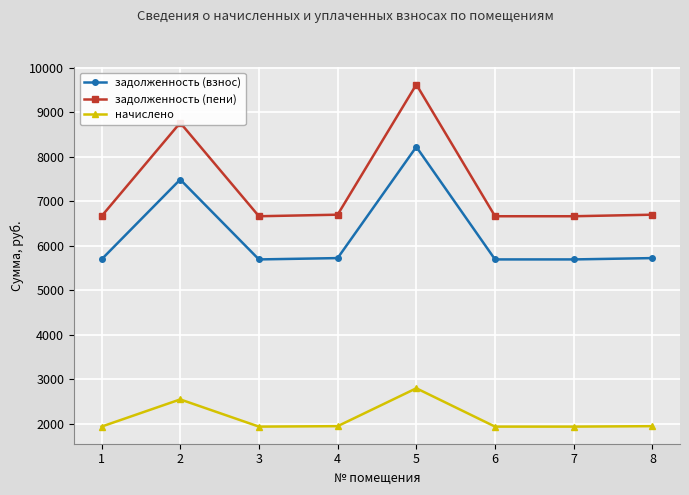

Which category has the highest value across all series?

5